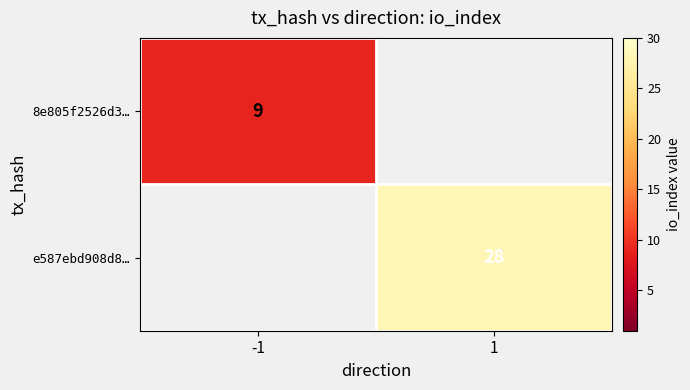

The value of 8e805f2526d3… at -1 is 9. True or false?

True